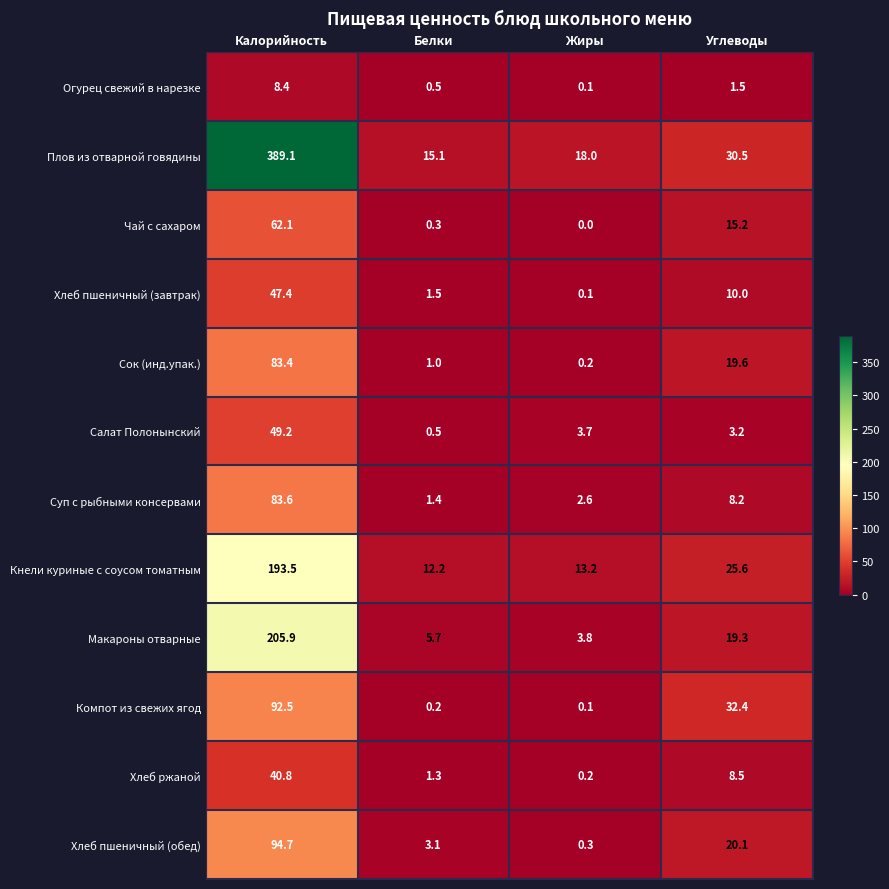

Which category has the highest value across all series?

Калорийность